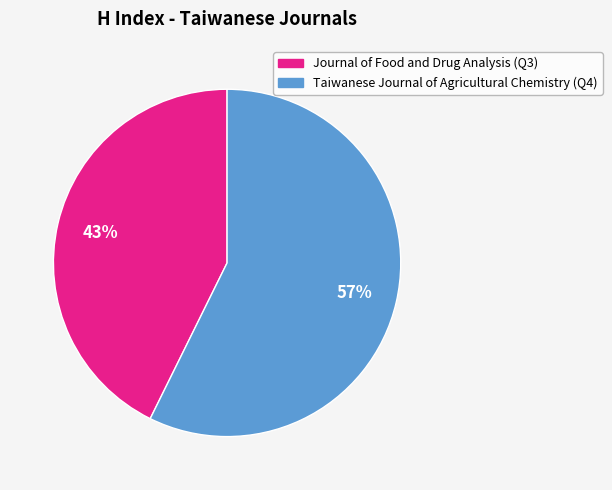

Which category accounts for the majority?

Taiwanese Journal of Agricultural Chemistry